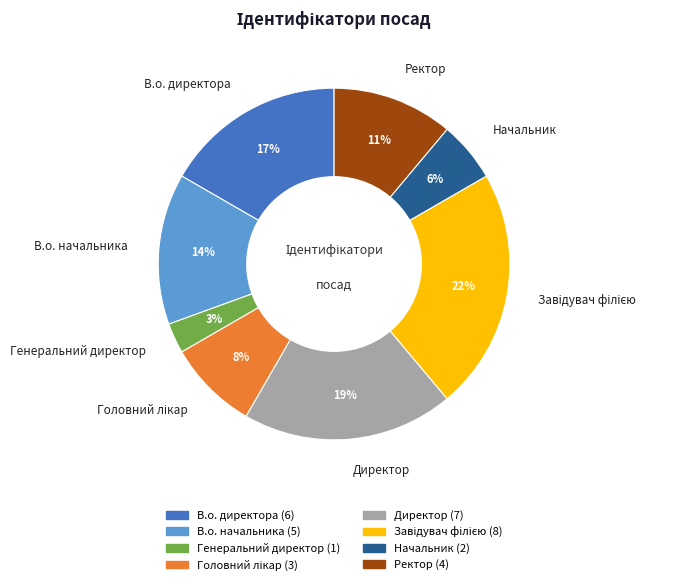

Count the number of slices in the pie.

8